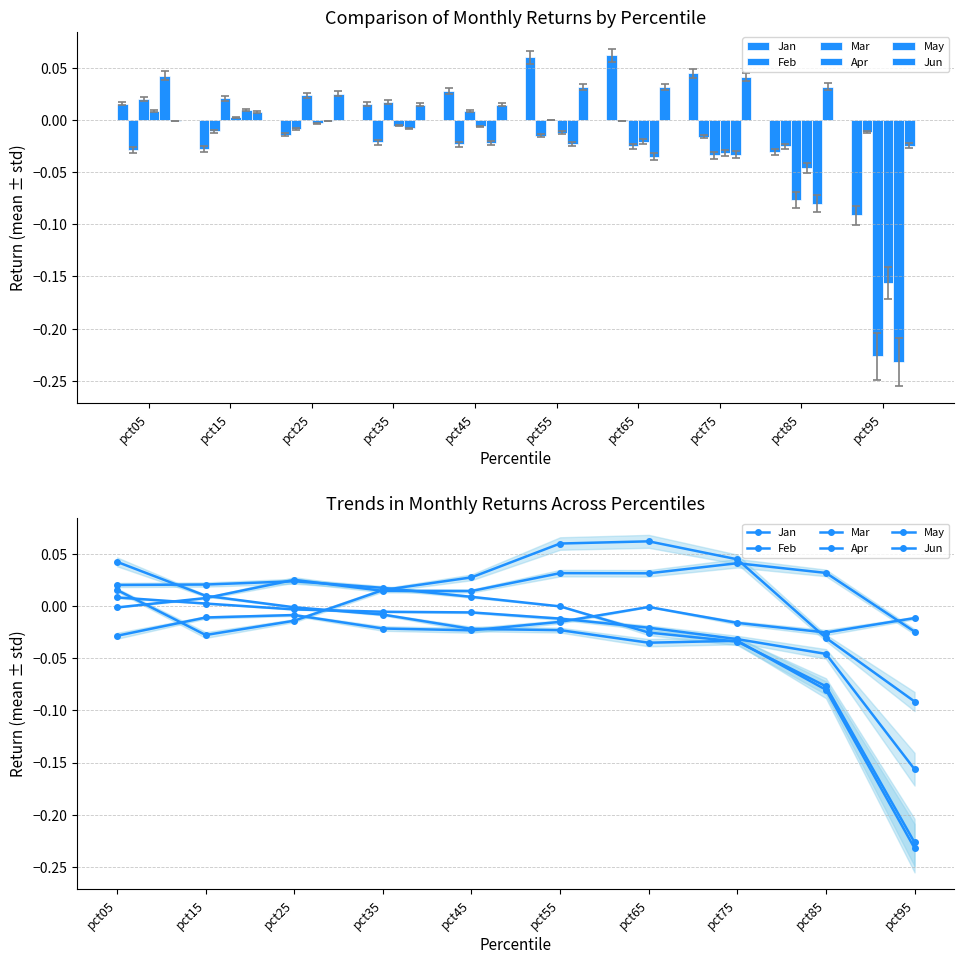

Which category has the lowest value in the May series?

pct95